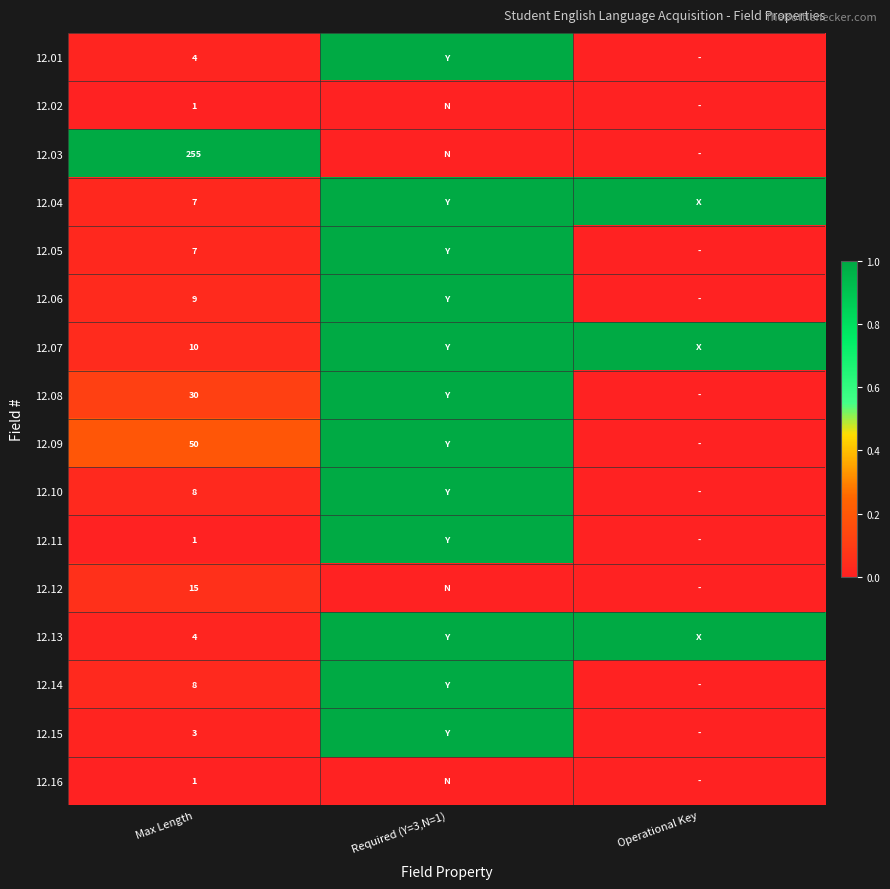

True or false: 12.13 has a value of 4 at Max Length.

True